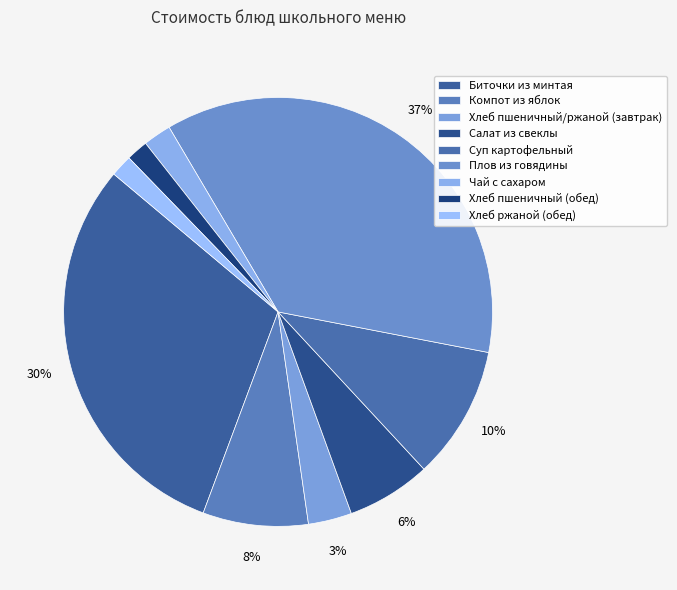

To the nearest percent, what is the combined percentage of Чай с сахаром and Хлеб пшеничный (обед)?

4%